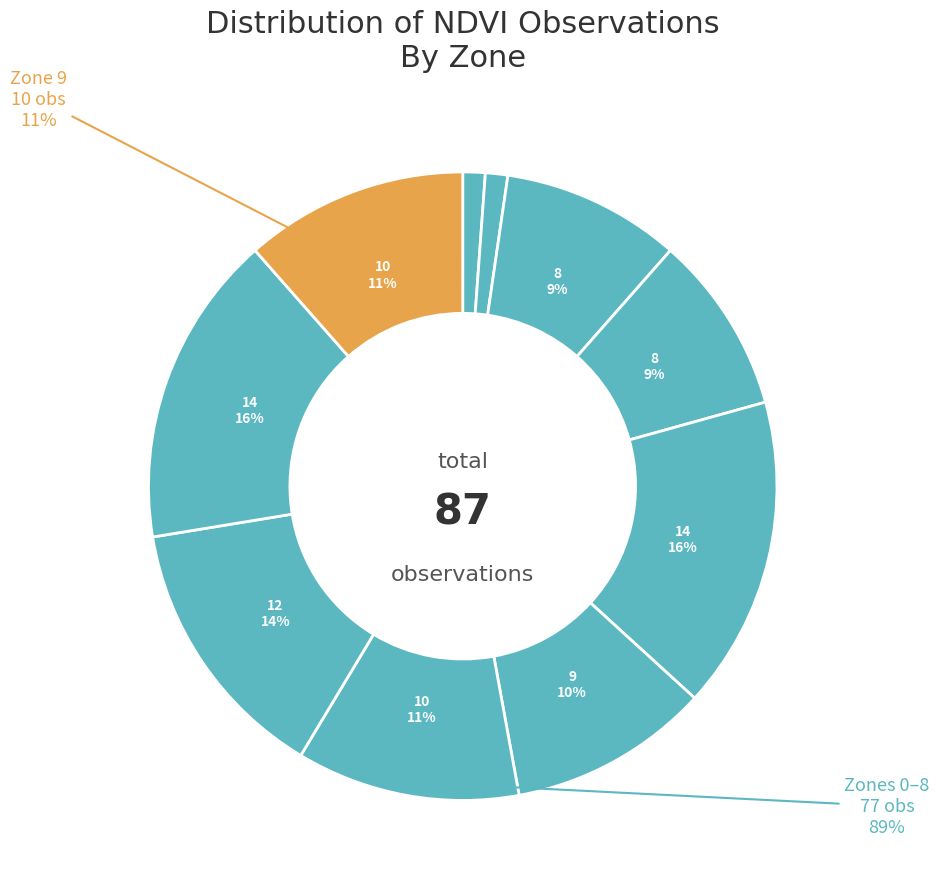

Count the number of slices in the pie.

10